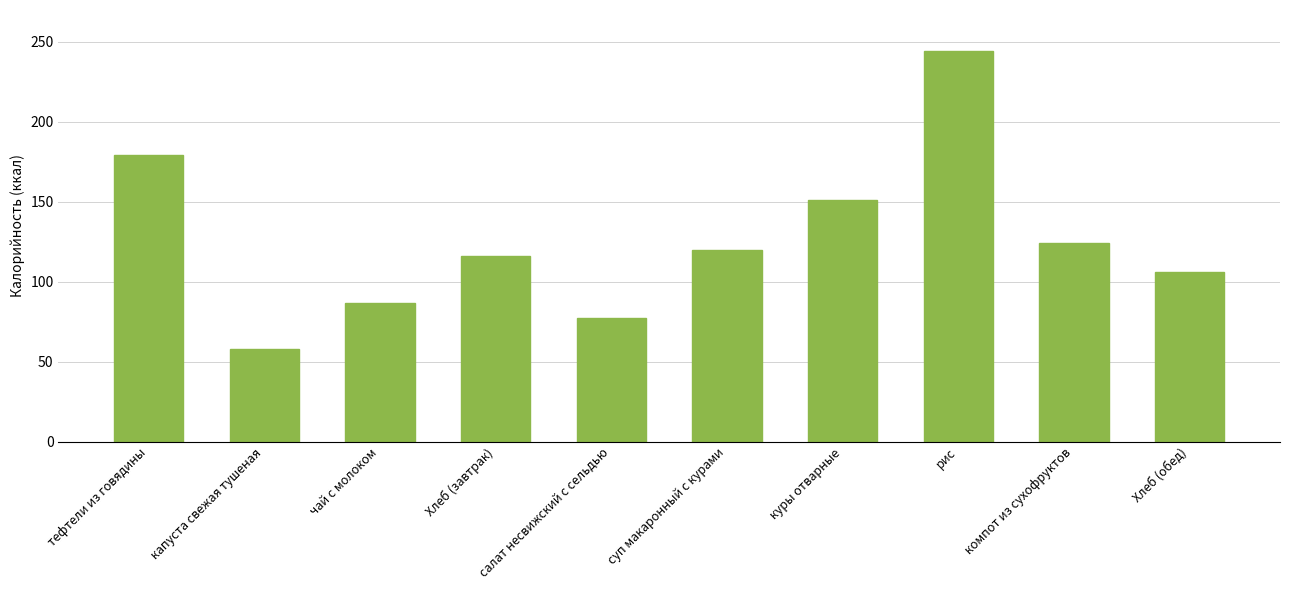

What is the smallest value displayed?

58.0